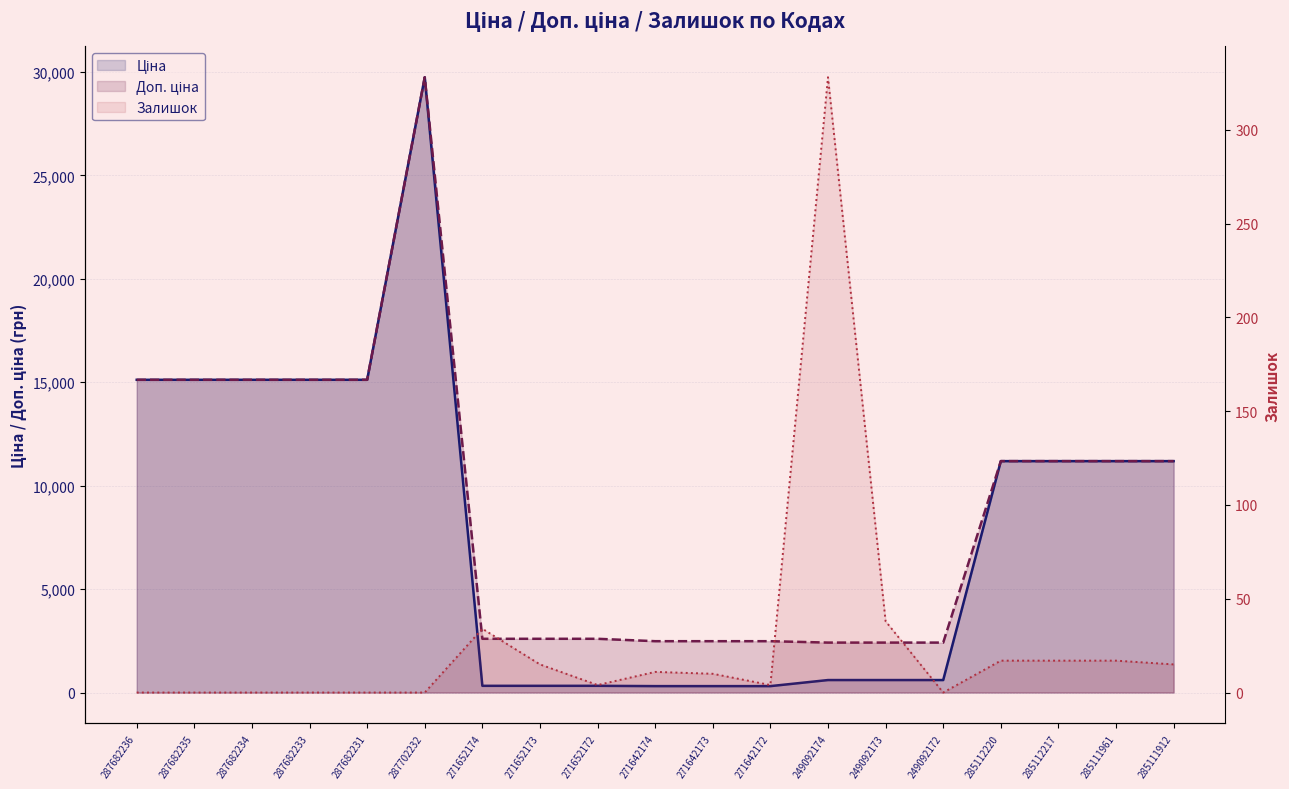

Which series changed the most between 287682233 and 285112220?

Ціна